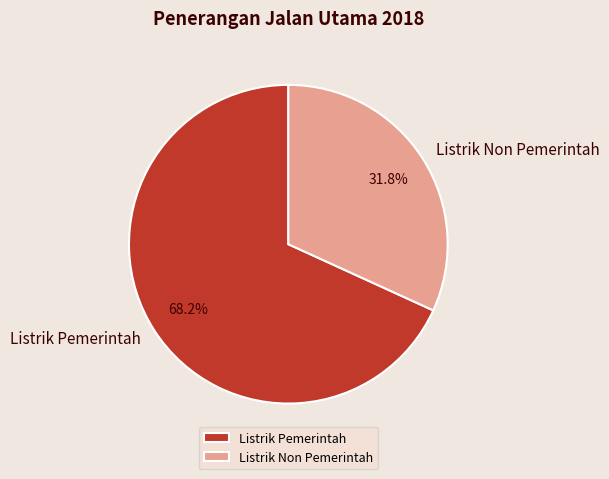

Does any single category account for the majority?

Yes